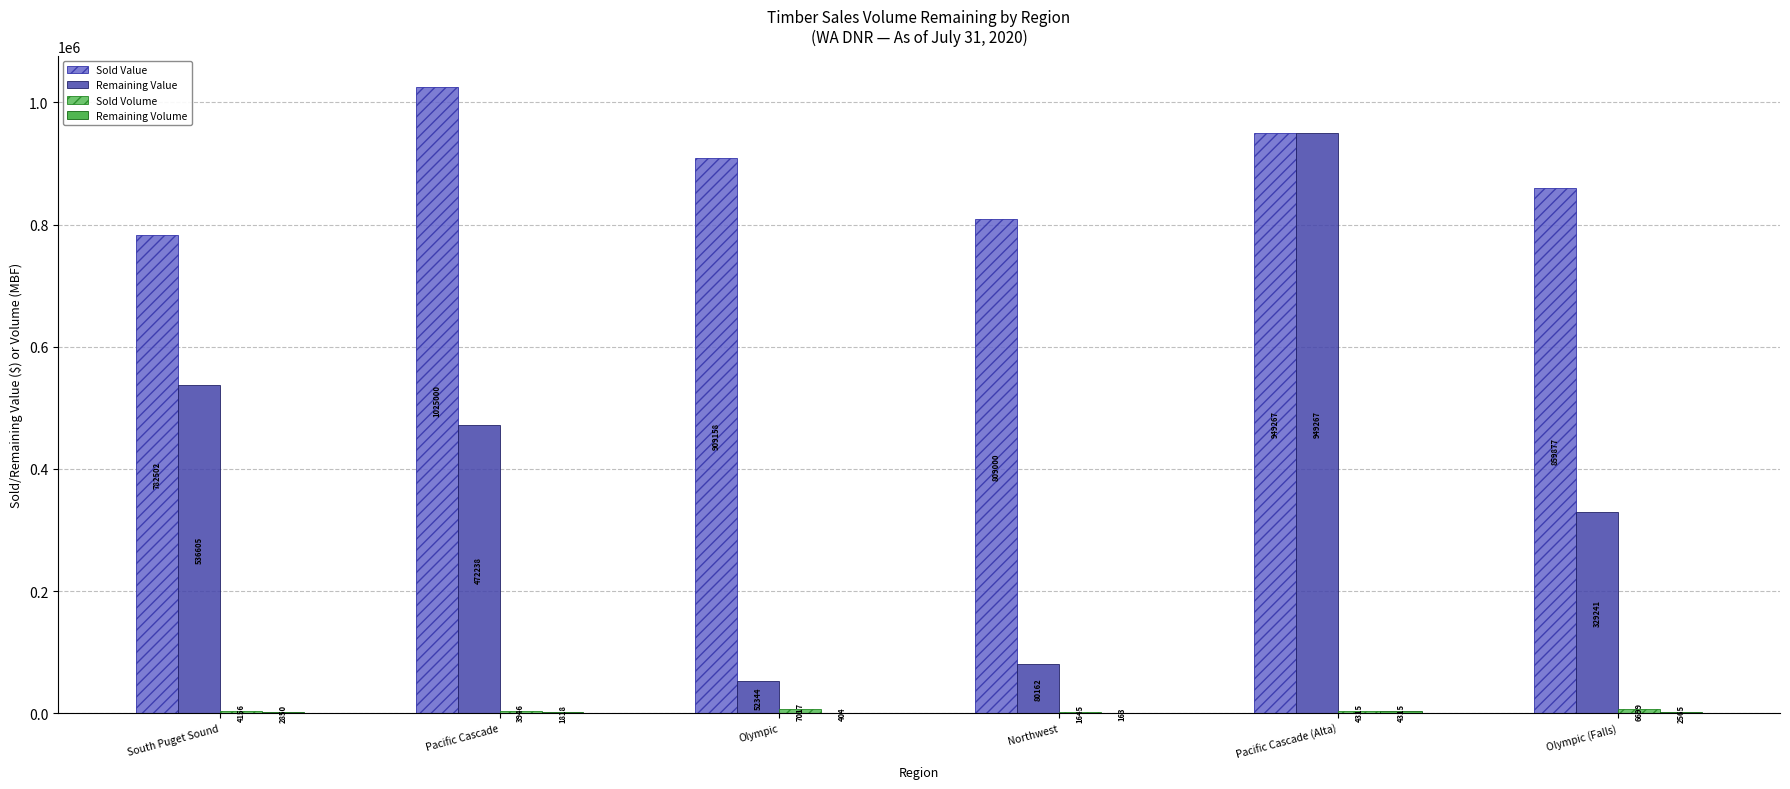

At which category does the chart reach its peak across all series?

Pacific Cascade